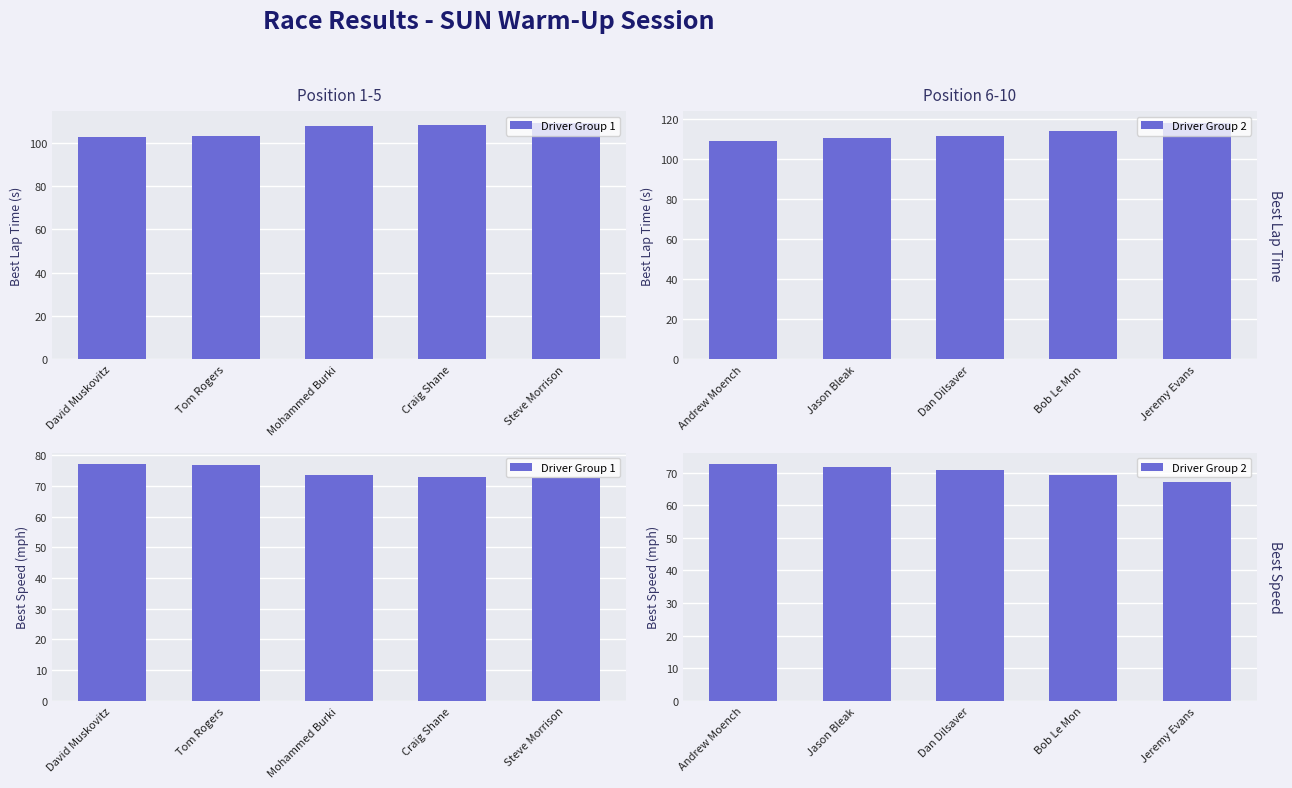

True or false: Driver Group 1 has a value of 77.0 at David Muskovitz.

True